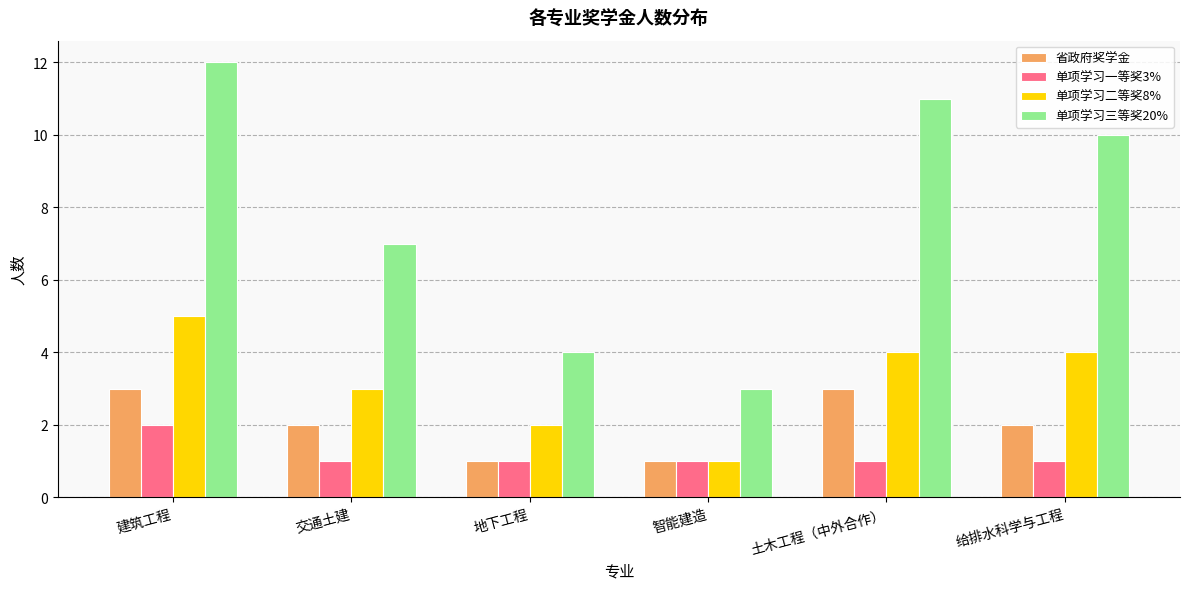

Is it true that 单项学习三等奖20% equals 16 at 给排水科学与工程?

False